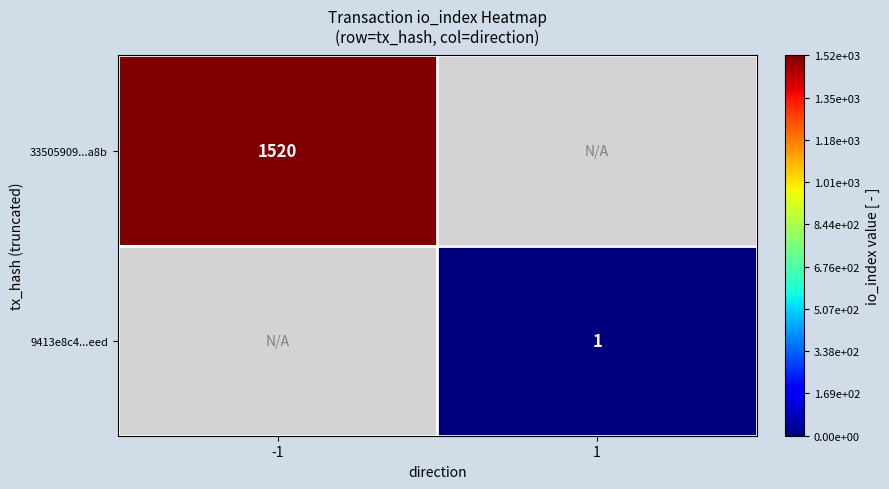

Is it true that 9413e8c4...eed equals 1 at 1?

True